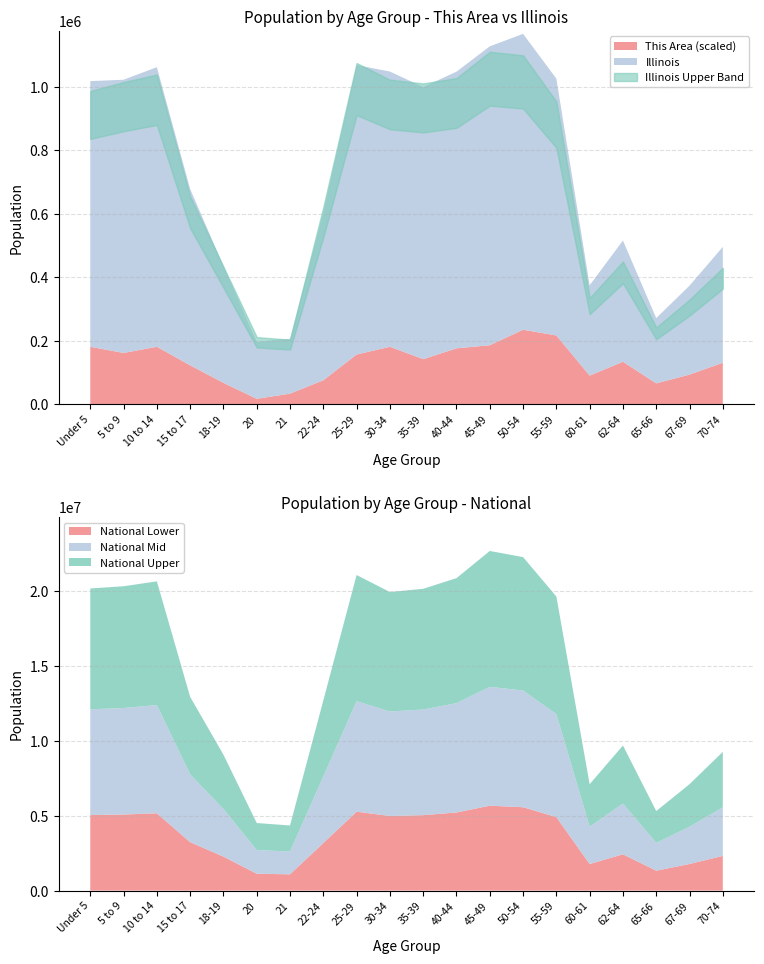

What is the difference between the maximum and minimum values in the National series?

18354297